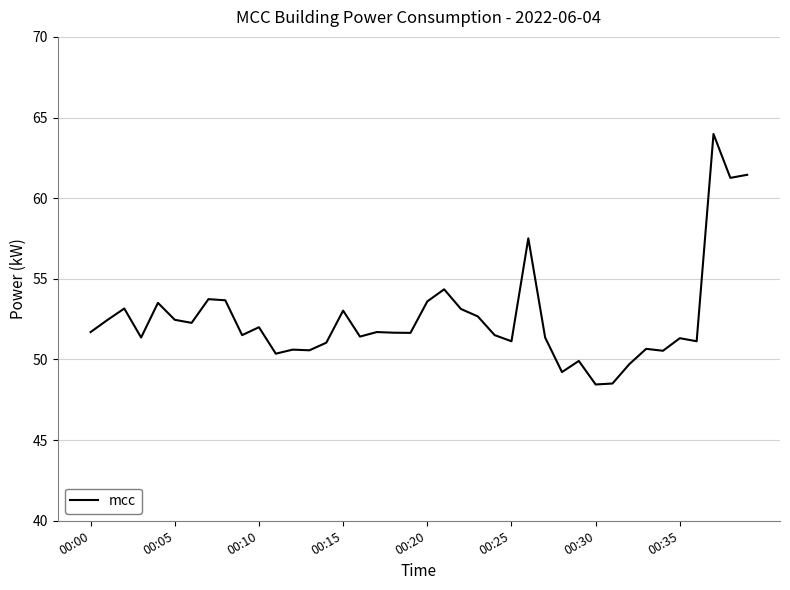

What is the difference between the maximum and minimum values?

15.5